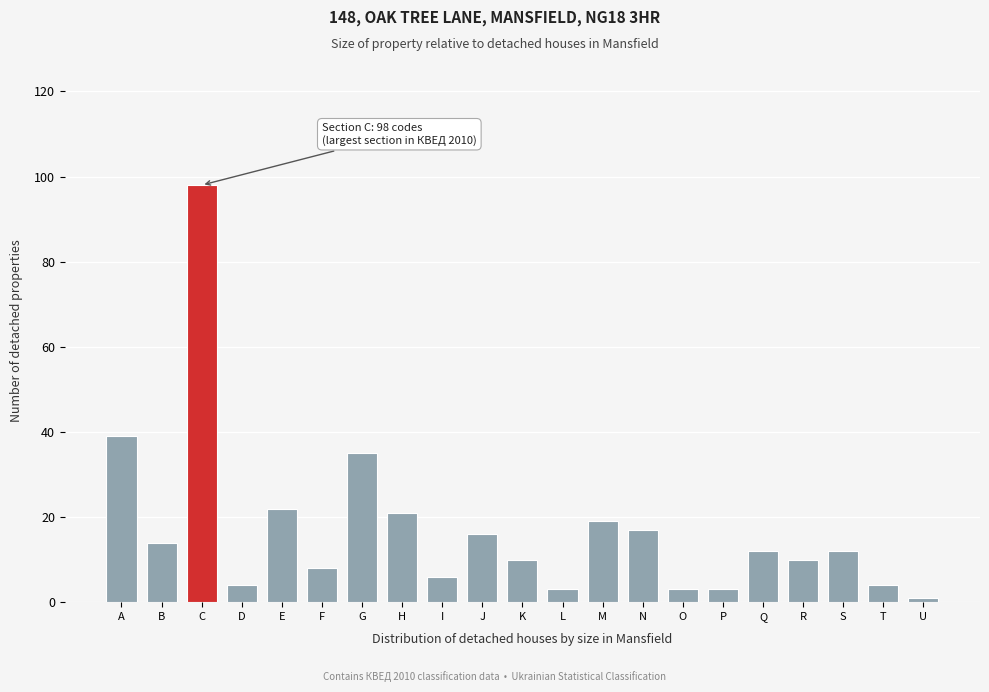

Reading left to right, list all the values displayed in this chart.

A=39	B=14	C=98	D=4	E=22	F=8	G=35	H=21	I=6	J=16	K=10	L=3	M=19	N=17	O=3	P=3	Q=12	R=10	S=12	T=4	U=1